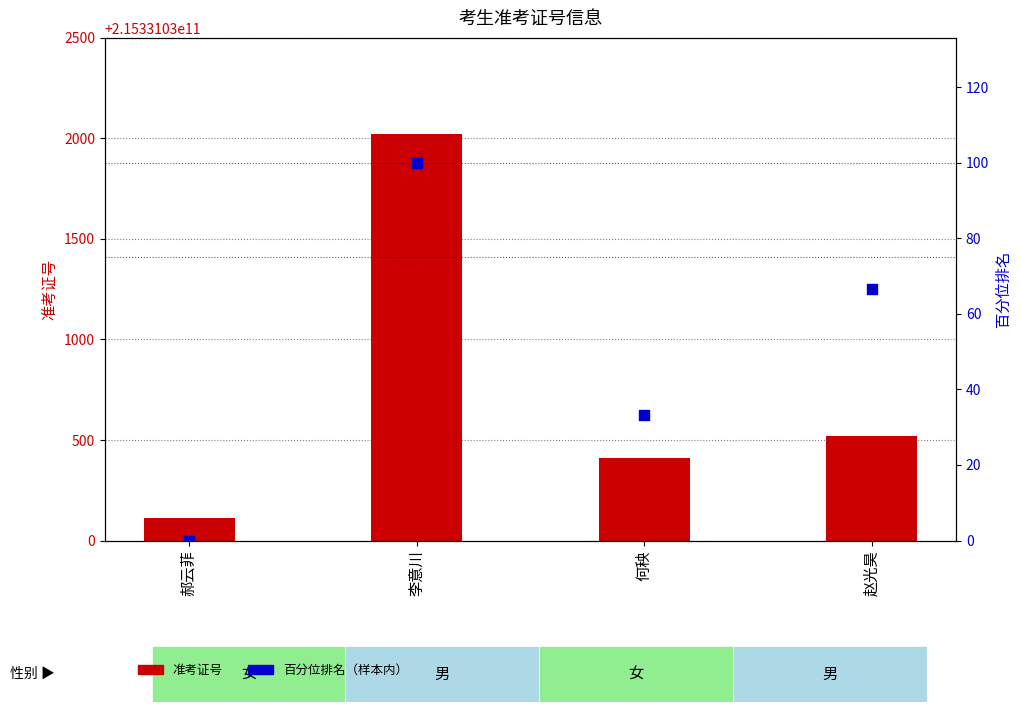

Which series contains the highest Y value?

准考证号